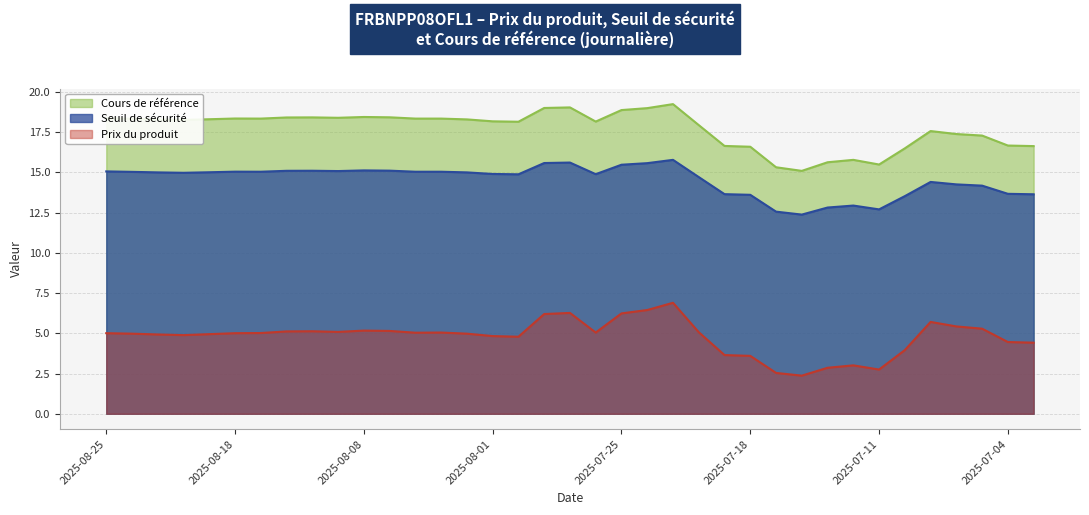

What is the difference between the Cours de référence values at 2025-07-18 and 2025-07-22?

1.3